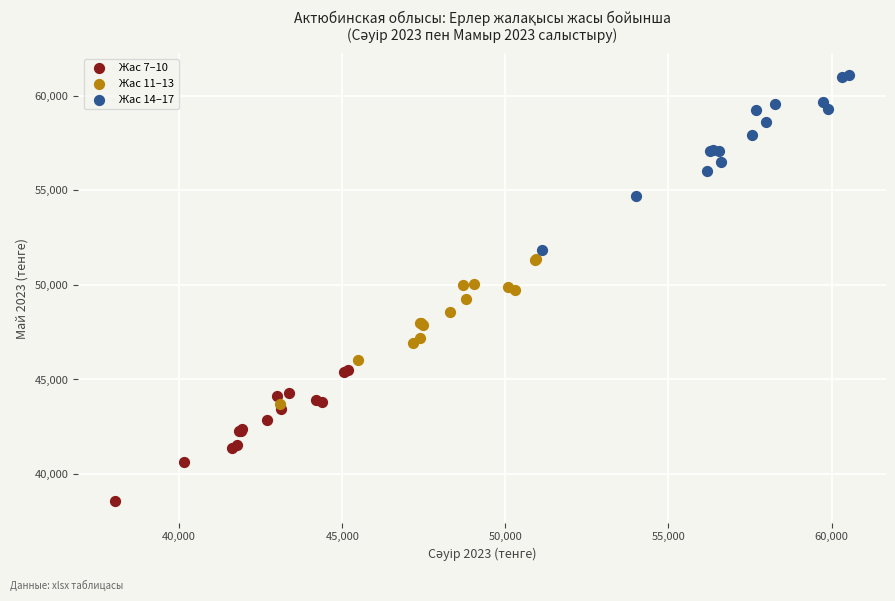

Which series reaches the maximum Y coordinate?

Жас 14–17